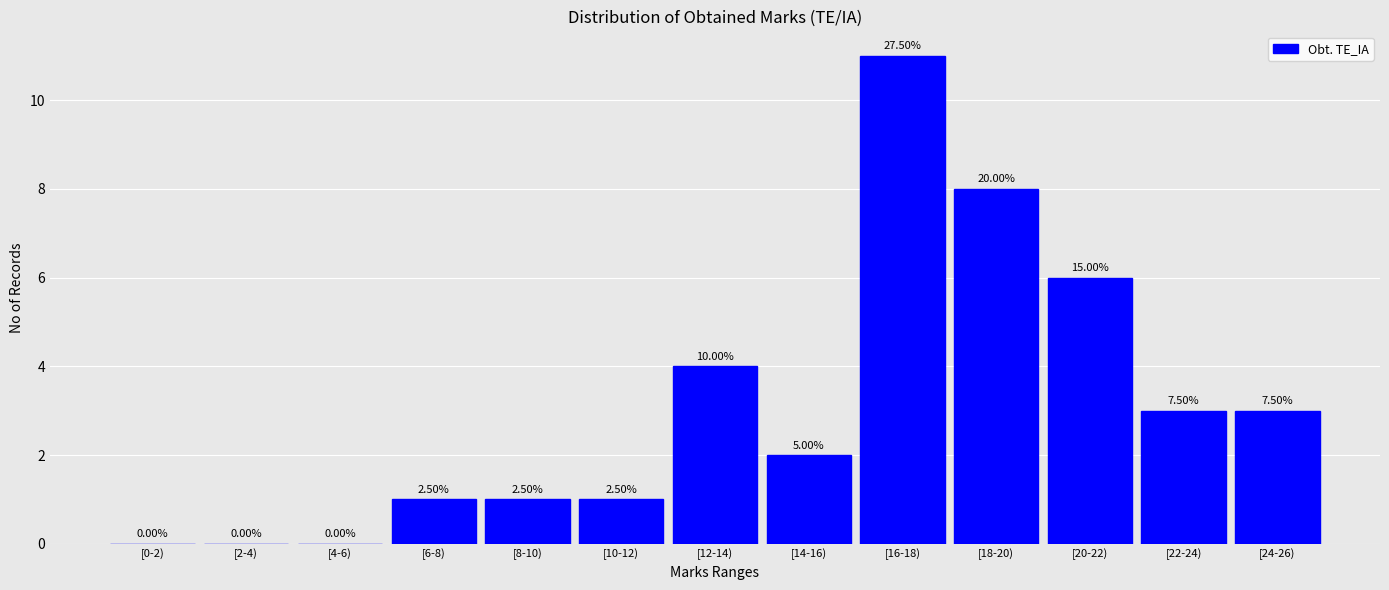

Are the bars horizontal?

No